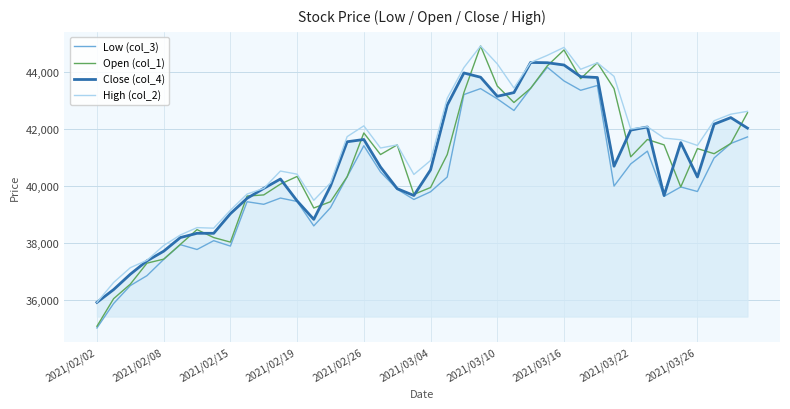

Which series has the largest total across all categories?

High (col_2)